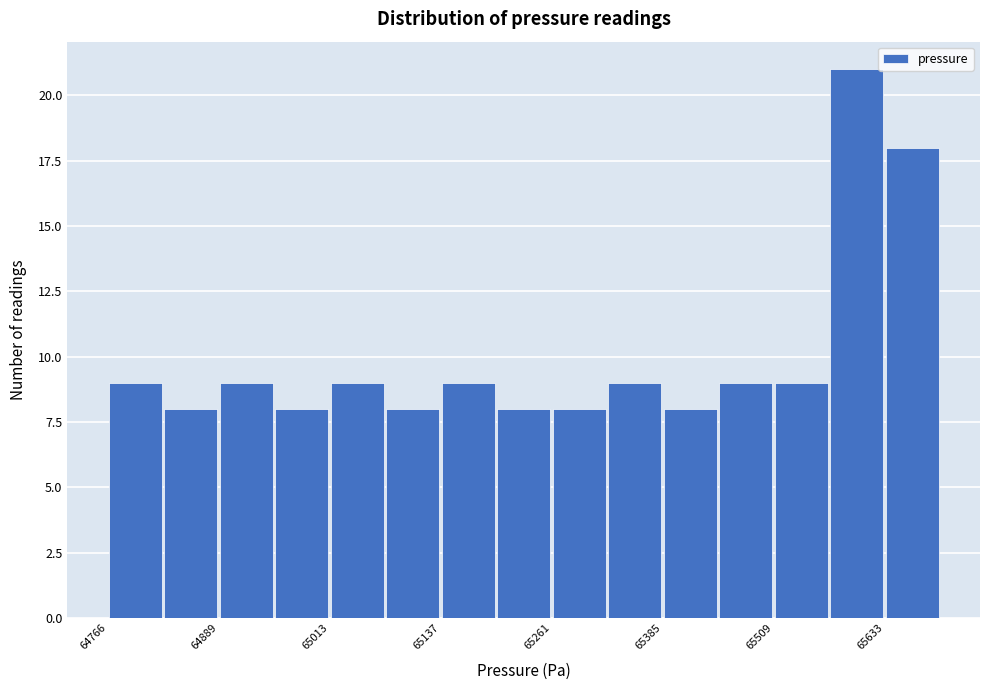

Read against the x-axis, roughly where is the centre of the tallest bar?

65600